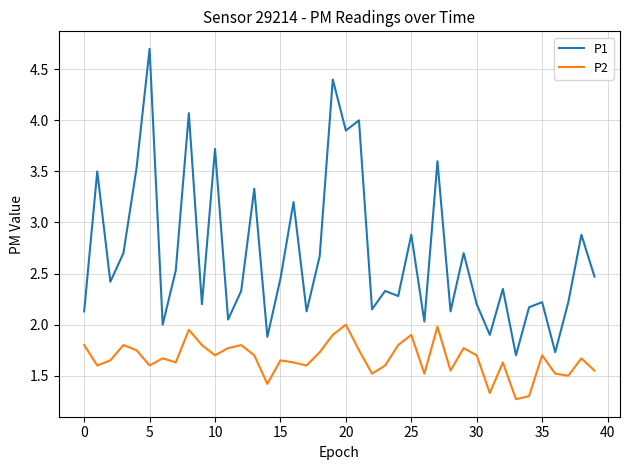

What is the maximum value shown in the chart?

4.7